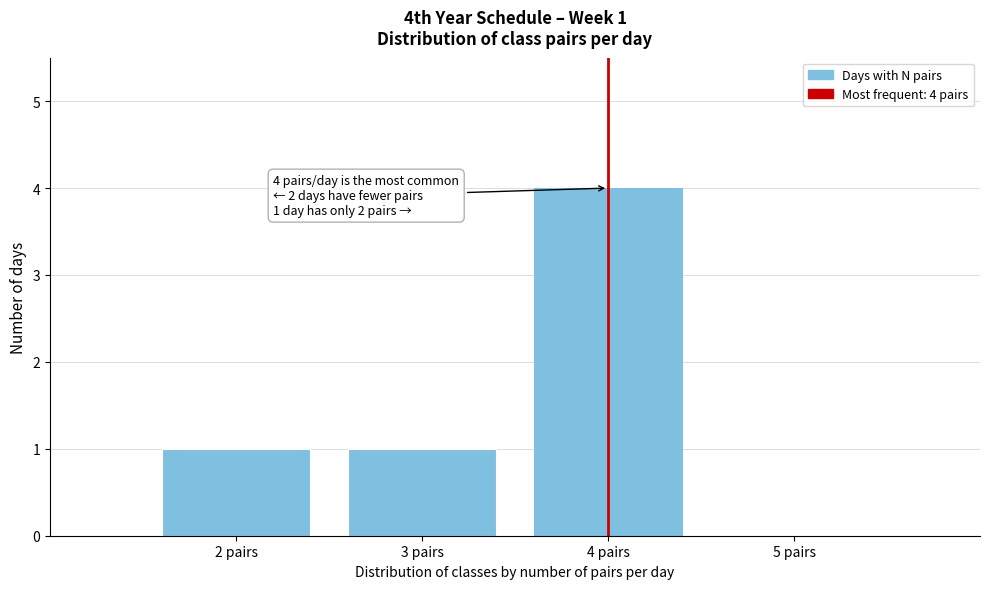

Reading left to right, what are all the values shown in this chart?

2 pairs=1	3 pairs=1	4 pairs=4	5 pairs=0